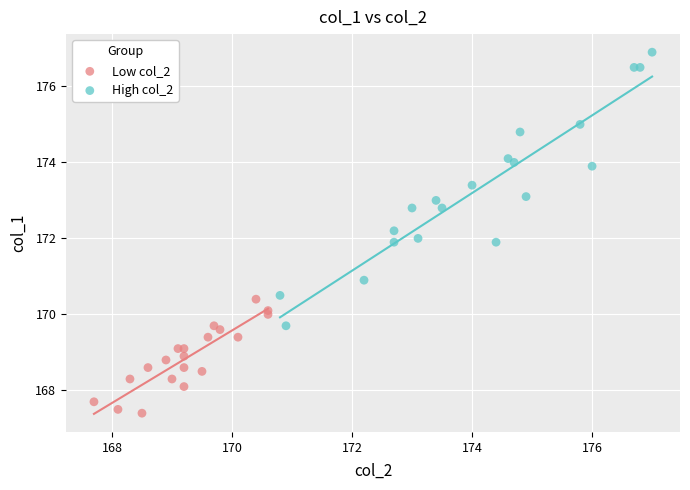

Which series contains the highest Y value?

High col_2